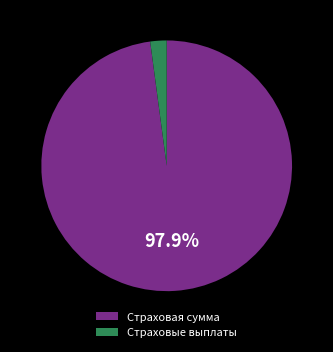

Which slice represents more than half of the pie?

Страховая сумма